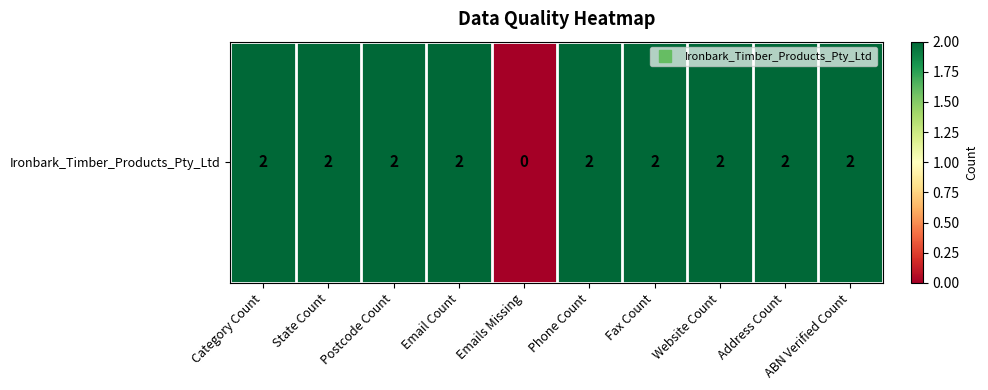

Rank the categories by value from lowest to highest.

Emails Missing, Category Count, State Count, Postcode Count, Email Count, Phone Count, Fax Count, Website Count, Address Count, ABN Verified Count